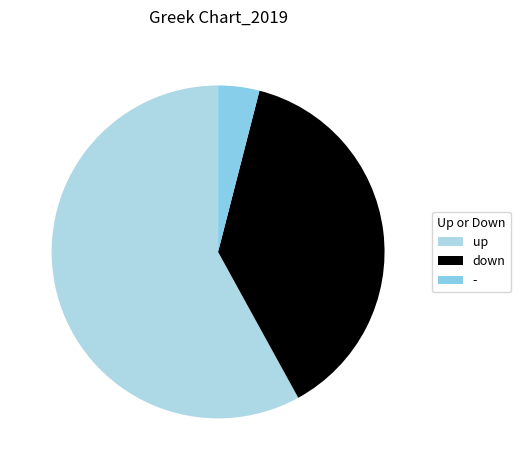

Combined, do down and - account for over 50%?

No